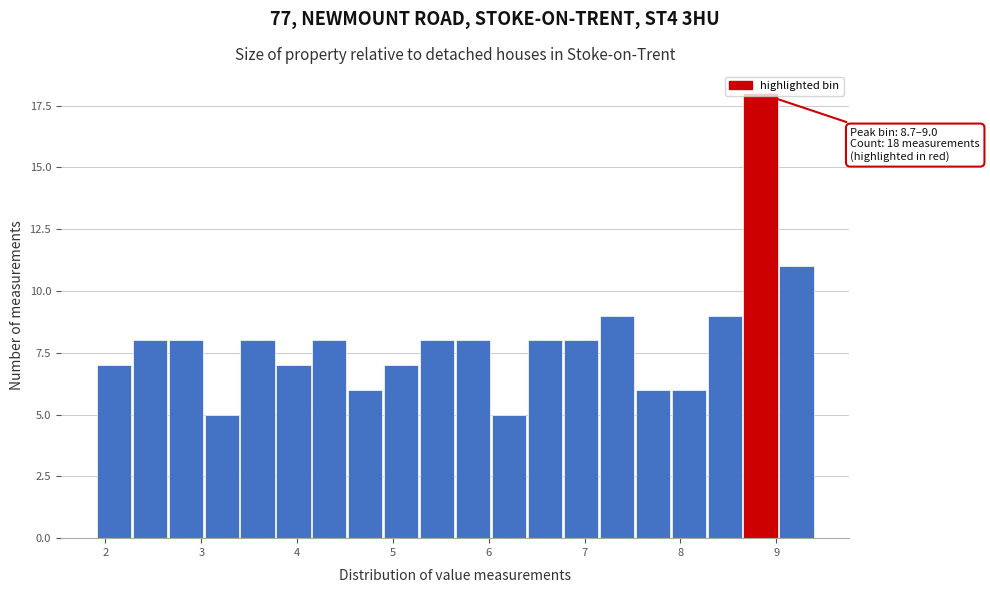

Read against the x-axis, roughly where is the centre of the tallest bar?

8.8